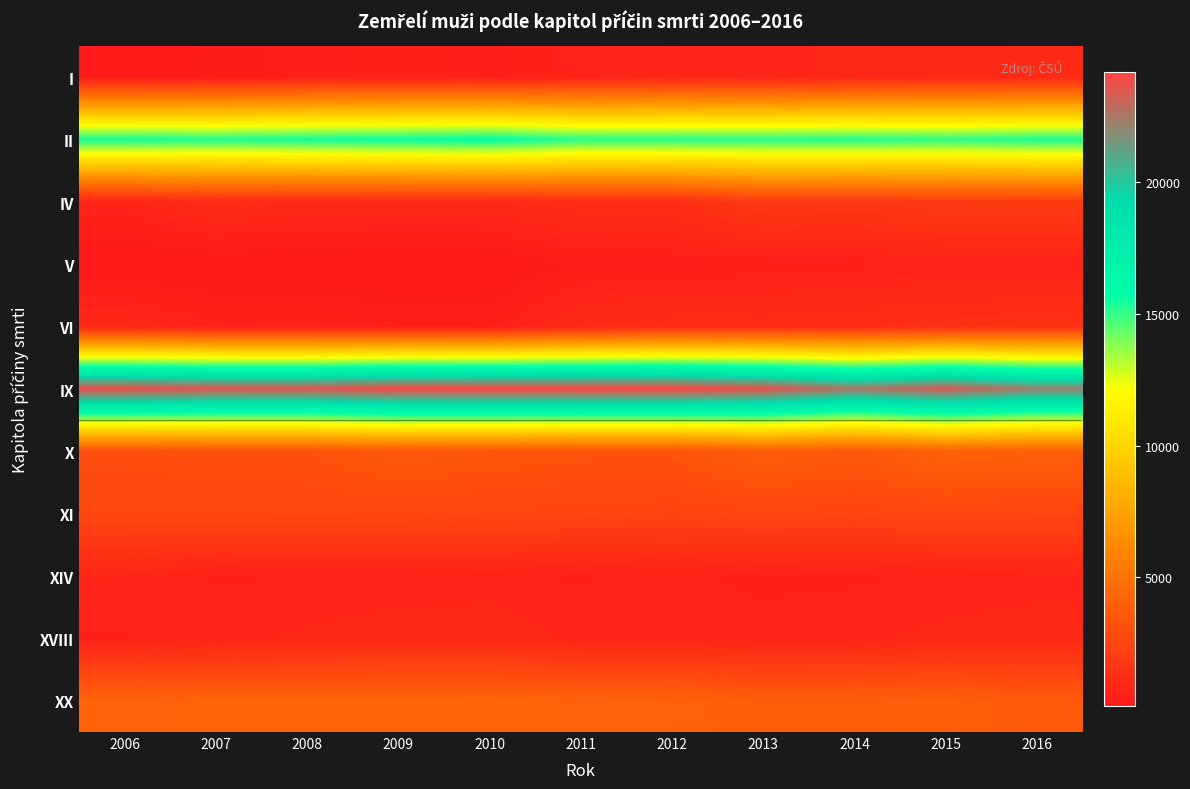

What is the difference between the highest and lowest values at 2010?

23992